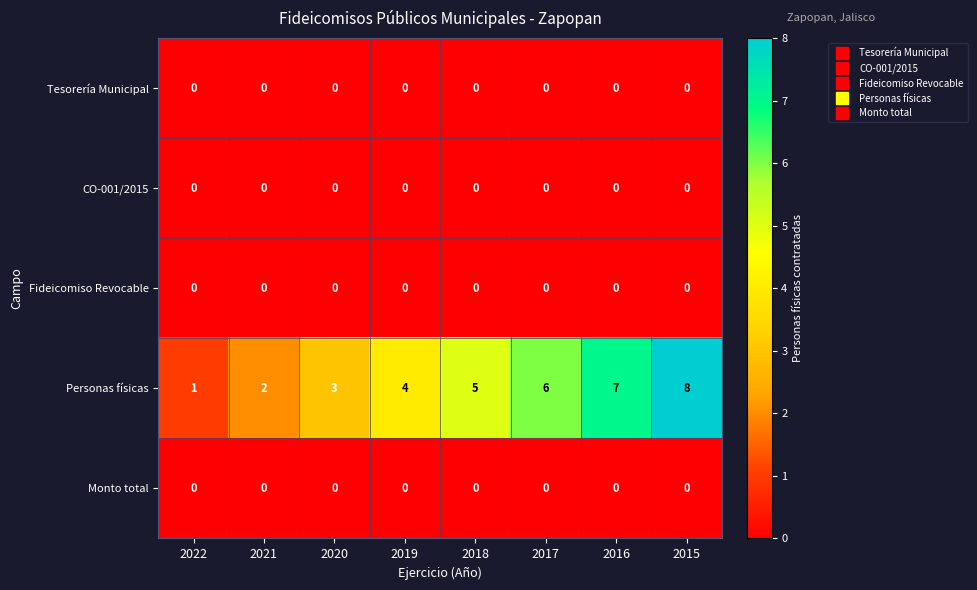

True or false: Monto total has a value of 0 at 2015.

True